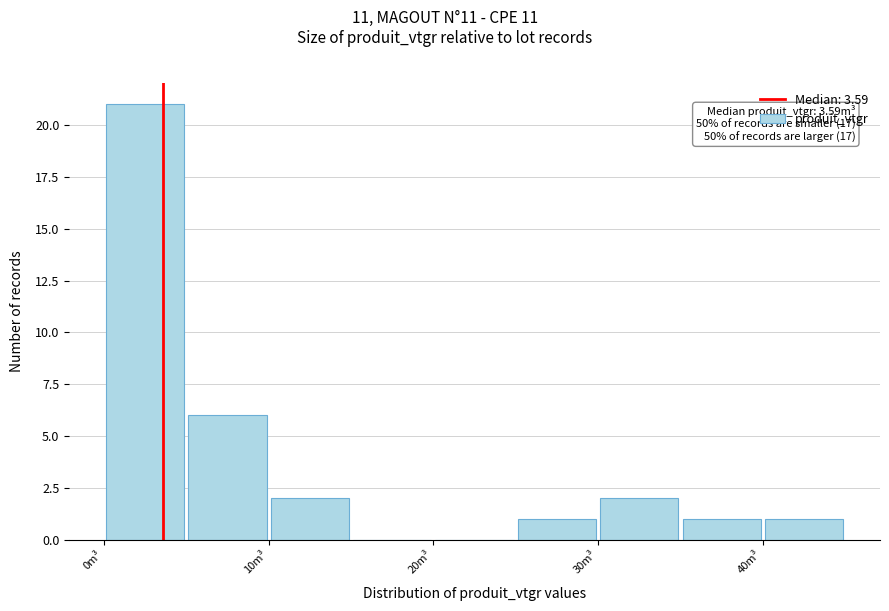

Over which range of the x-axis is the bar tallest?

0 to 5